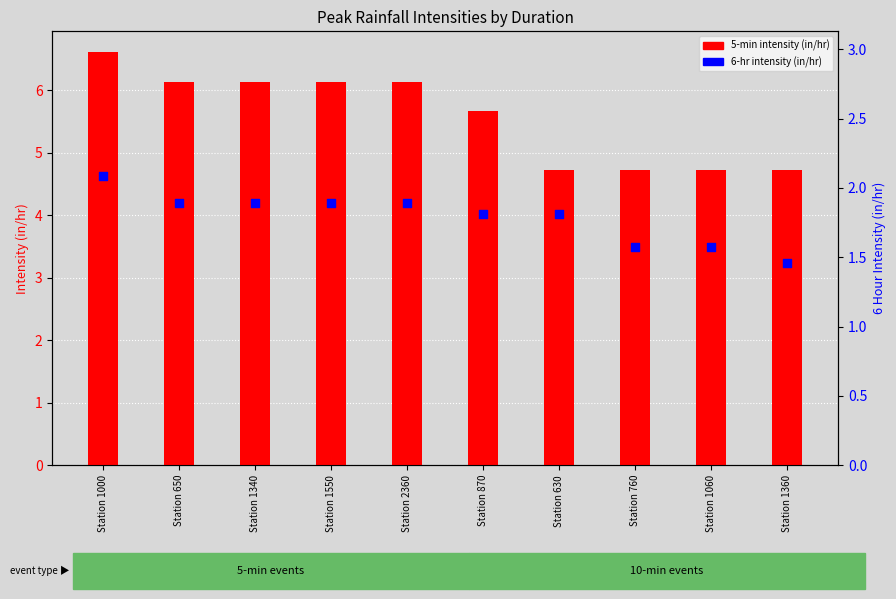

Which series has the largest Y range (max minus min)?

5 Minute Peak Intensities